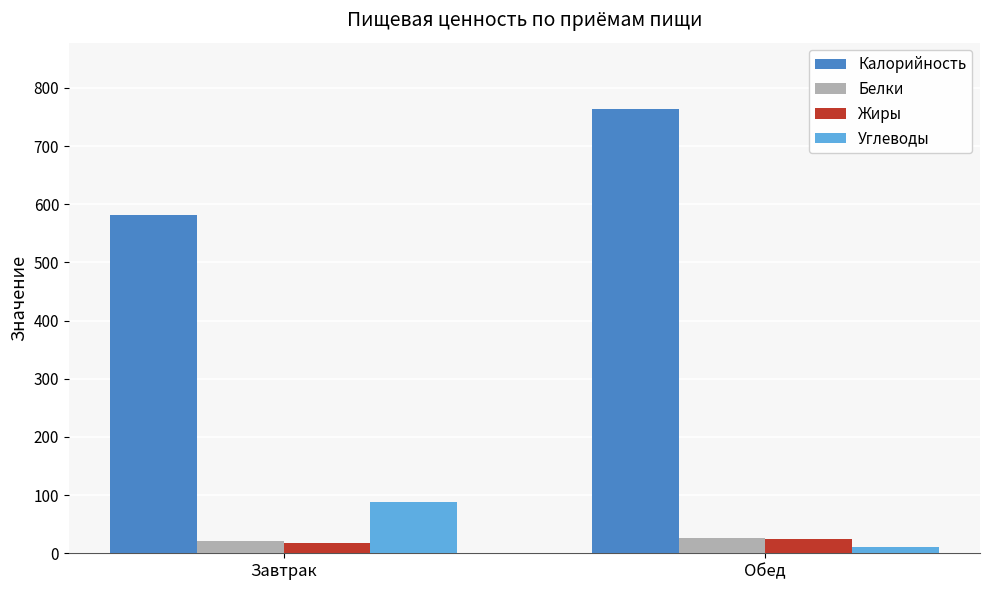

True or false: Белки has a value of 25.6 at Обед.

True